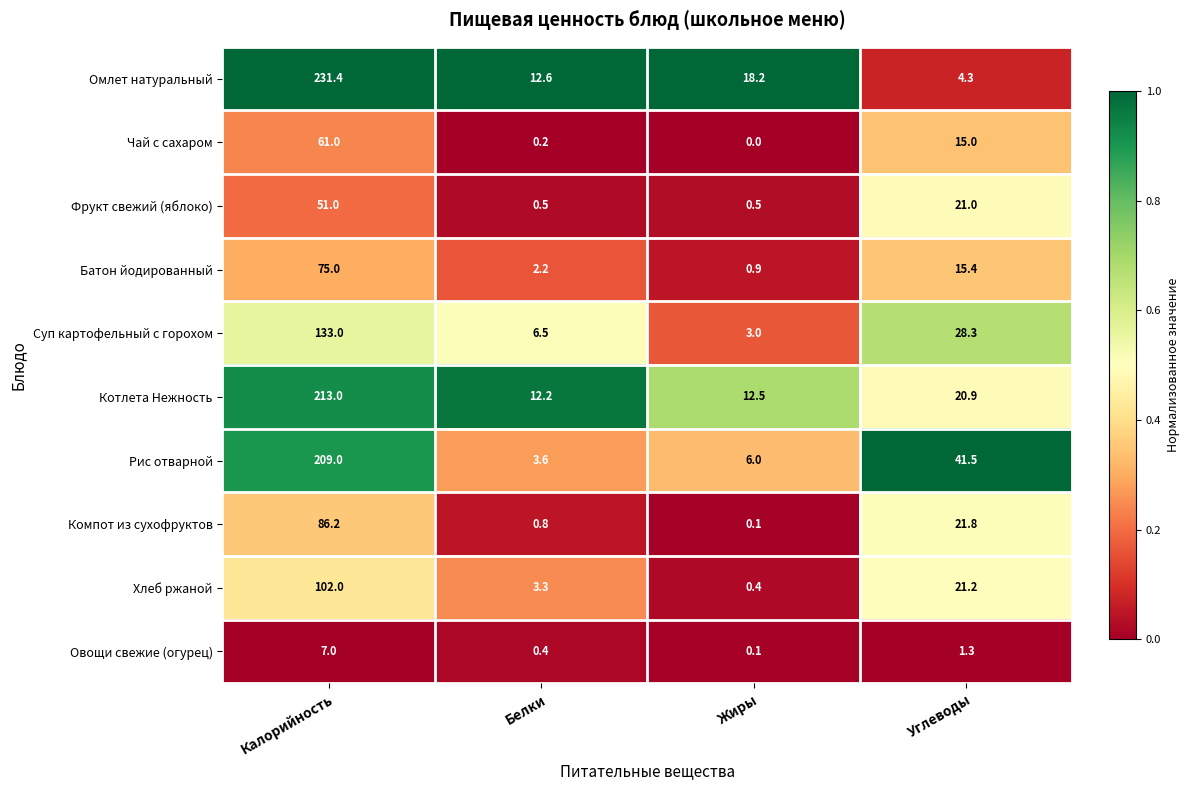

Rank the categories by Суп картофельный с горохом value from lowest to highest.

Жиры, Белки, Углеводы, Калорийность